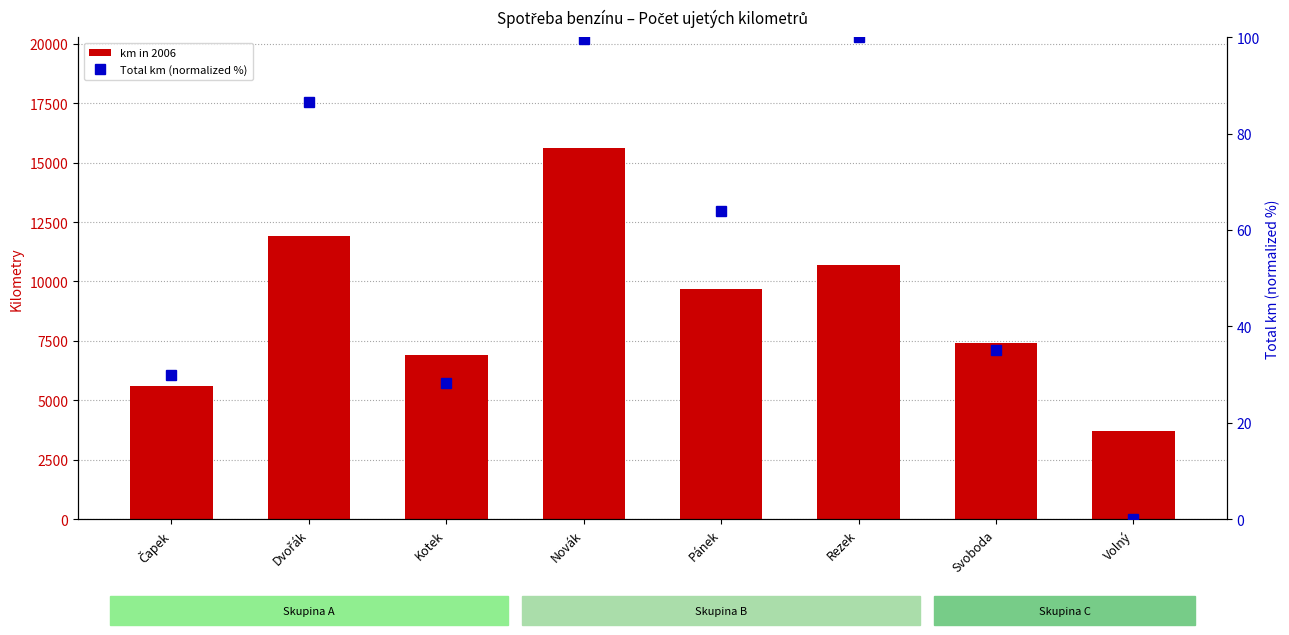

How many values in the Total km (normalized %) series are below 63?

4